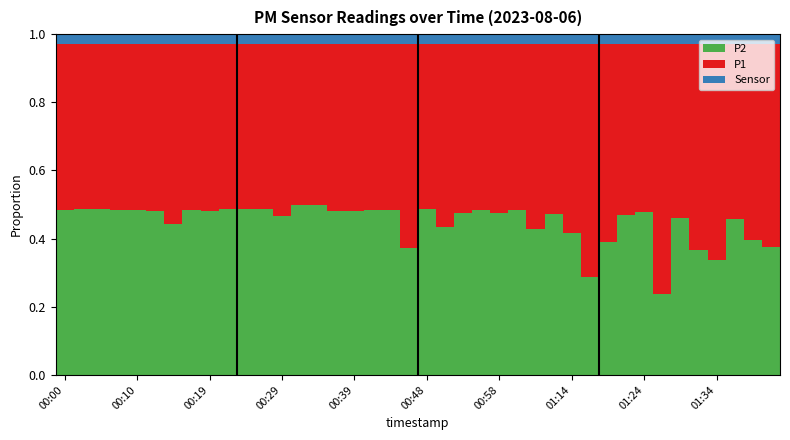

What is the sum of all P2 values?

18.0